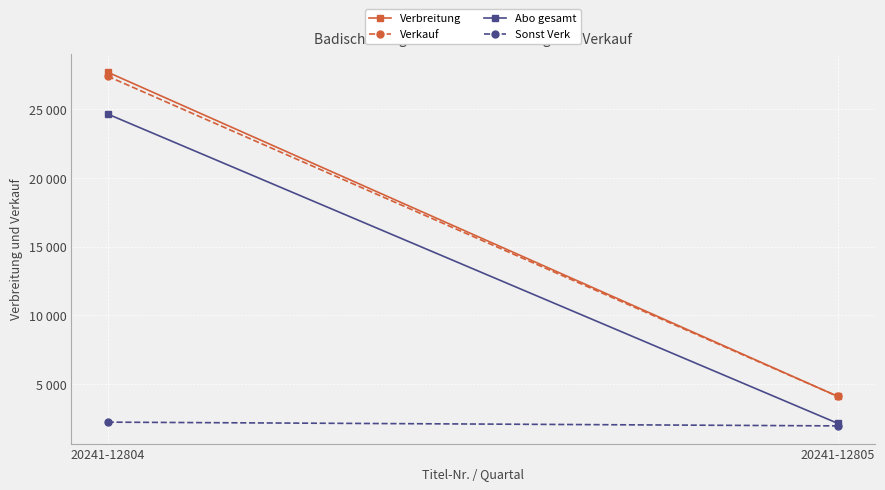

How many lines are shown in the chart?

4